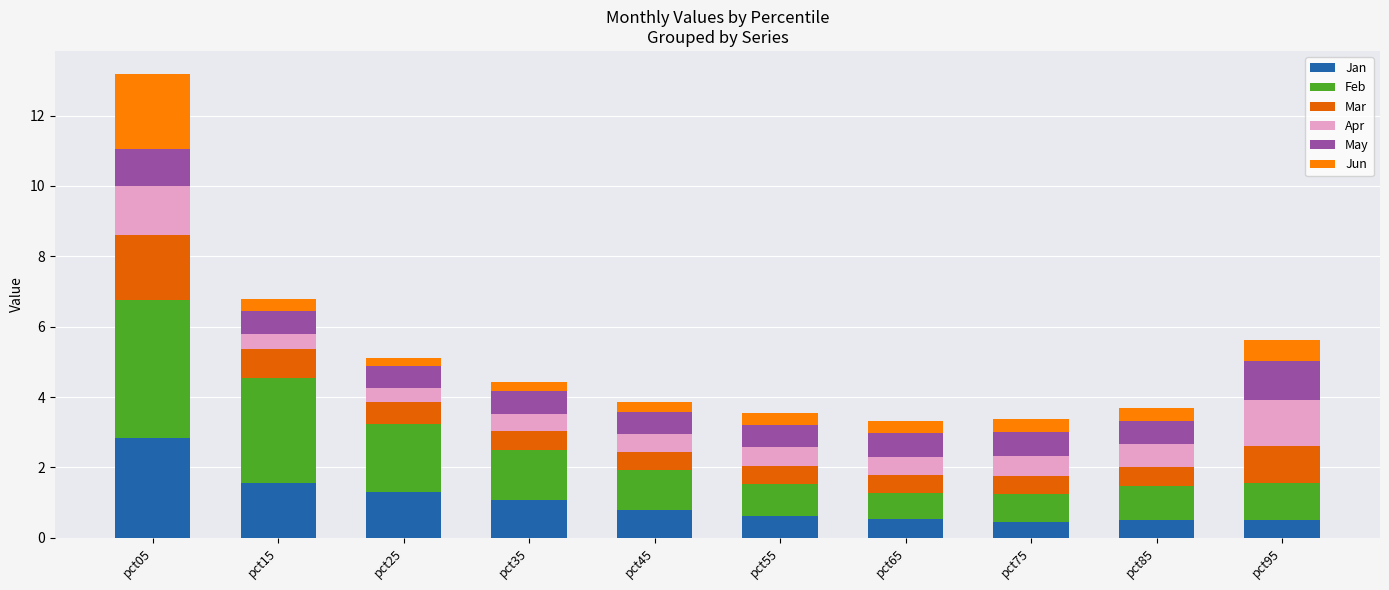

Which series has the largest range (max minus min)?

Feb